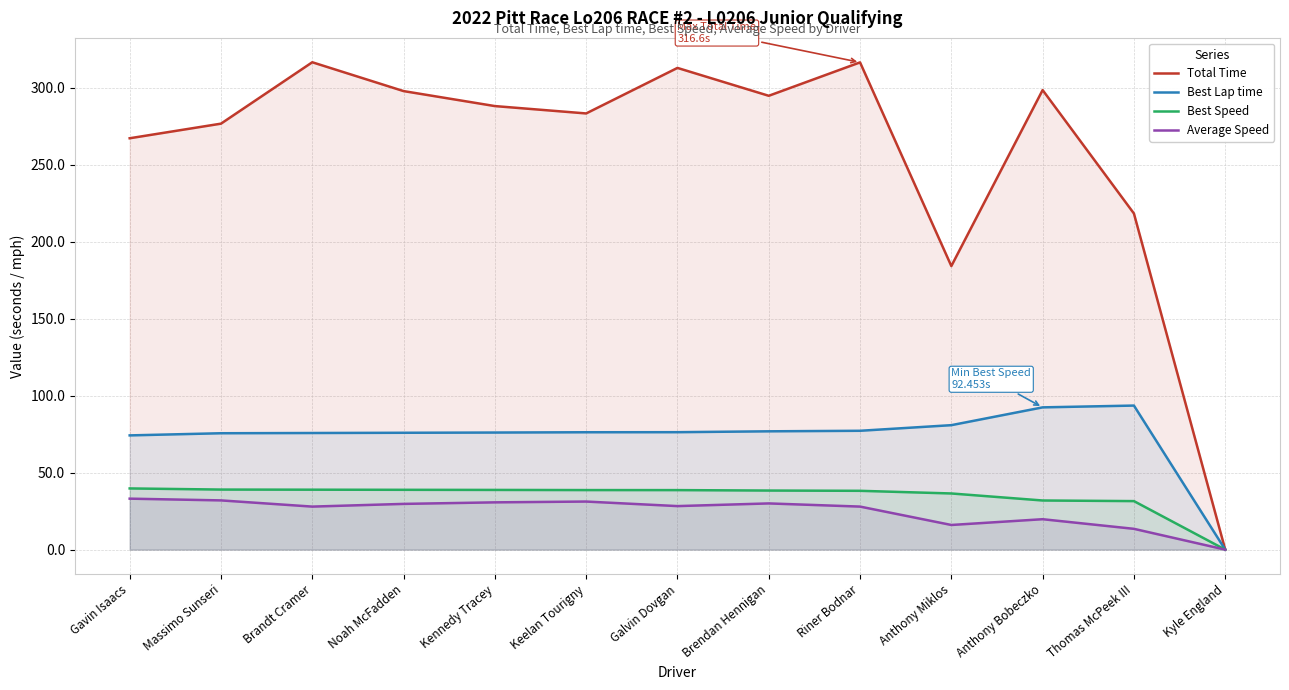

What is the label of the 11th point from the right?

Brandt Cramer